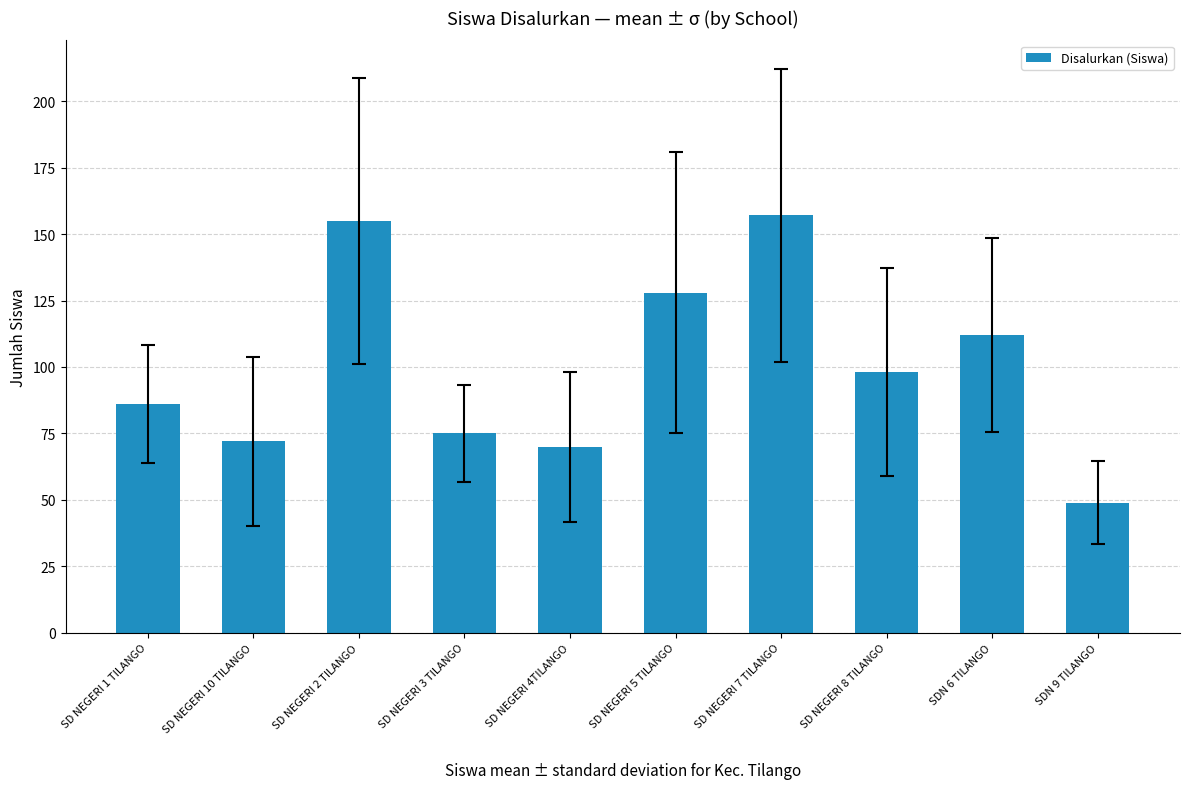

The value at SD NEGERI 5 TILANGO is 128. True or false?

True